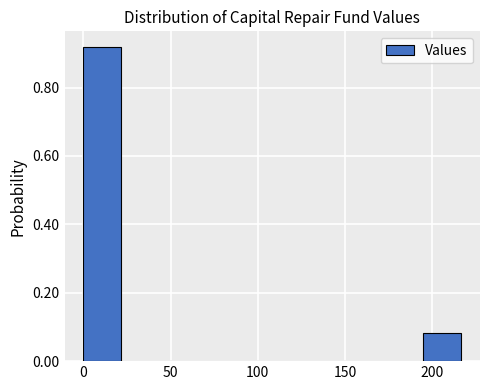

Which range on the x-axis has the tallest bar?

0 to 20